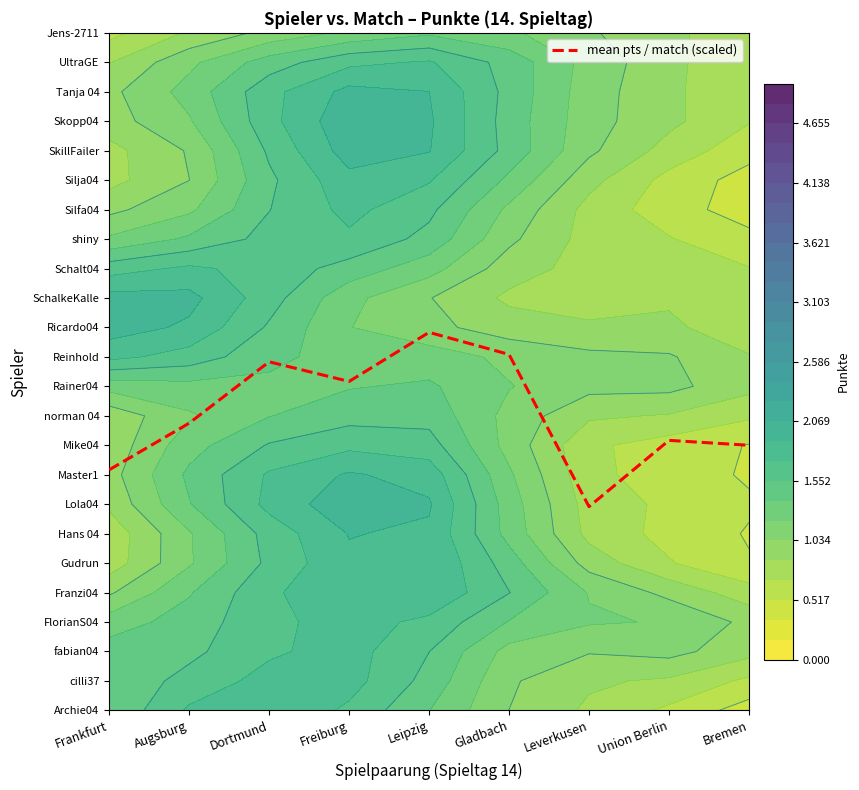

What is the sum of all values?

90.9